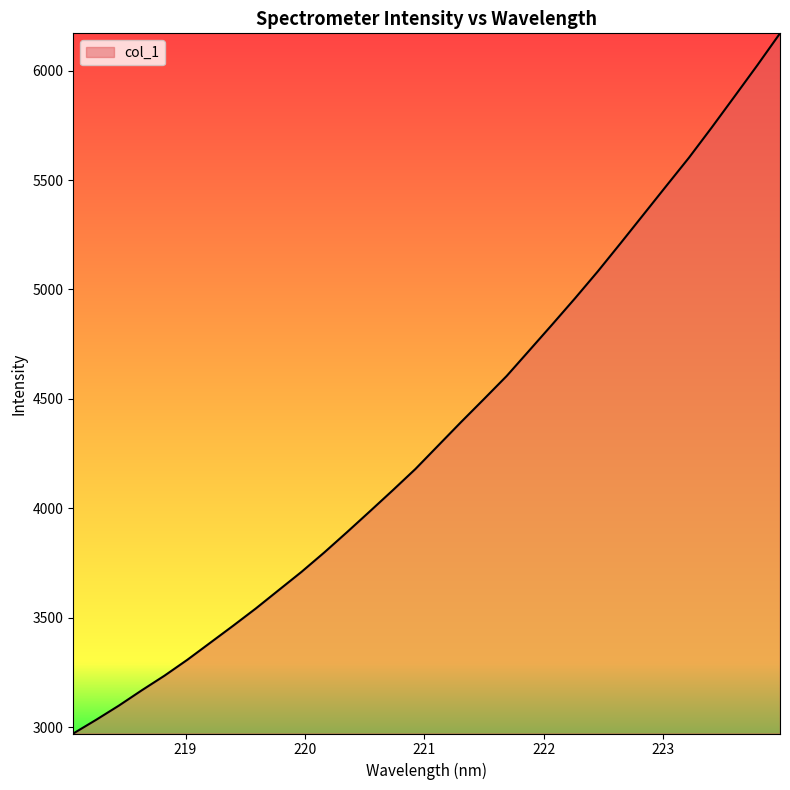

What is the greatest value displayed?

6170.1